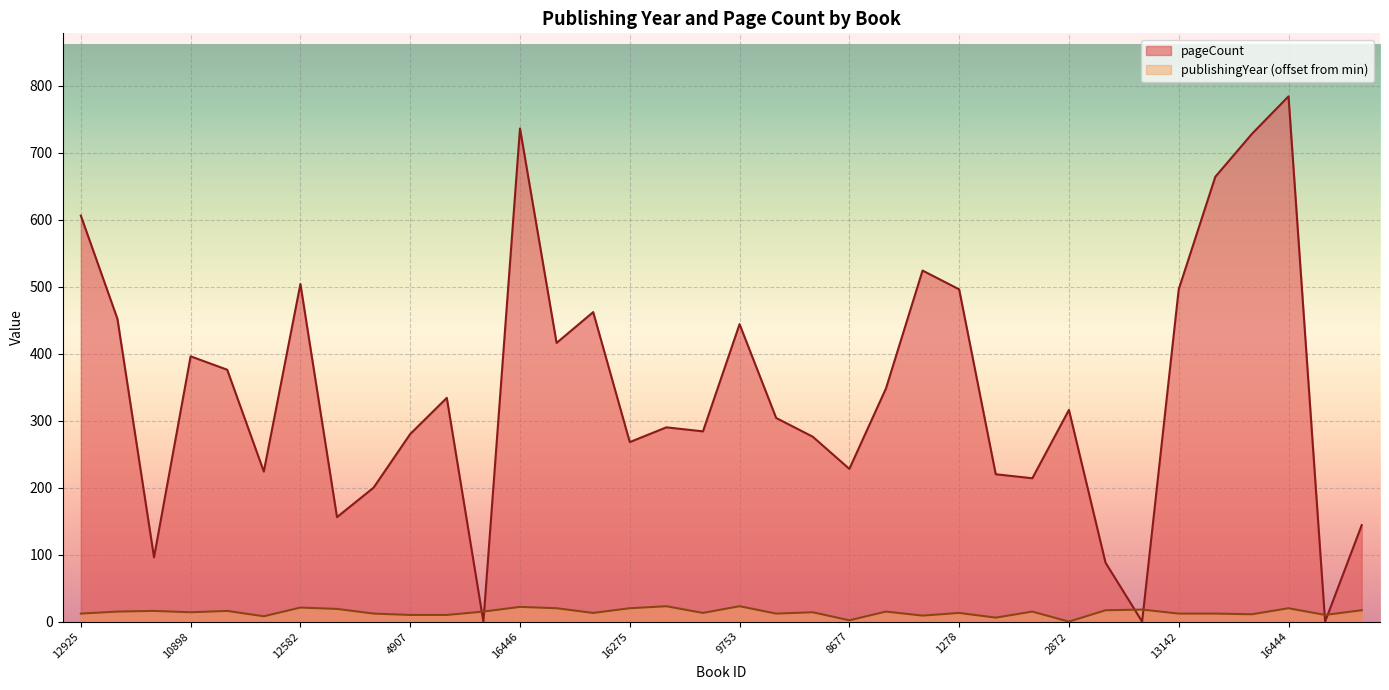

Between which two adjacent categories do publishingYear and pageCount first intersect?

4933 and 12474